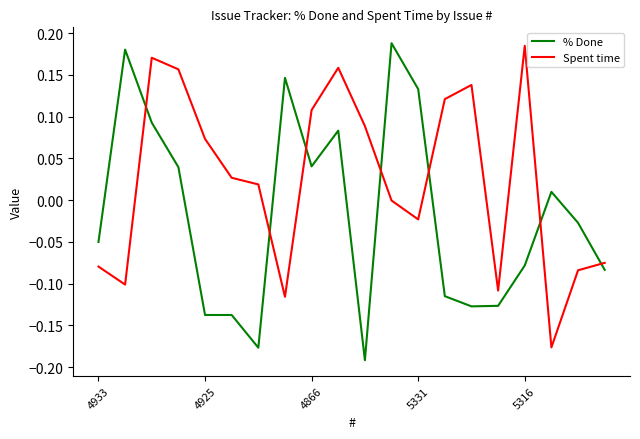

What is the sum of all % Done values?

-0.3